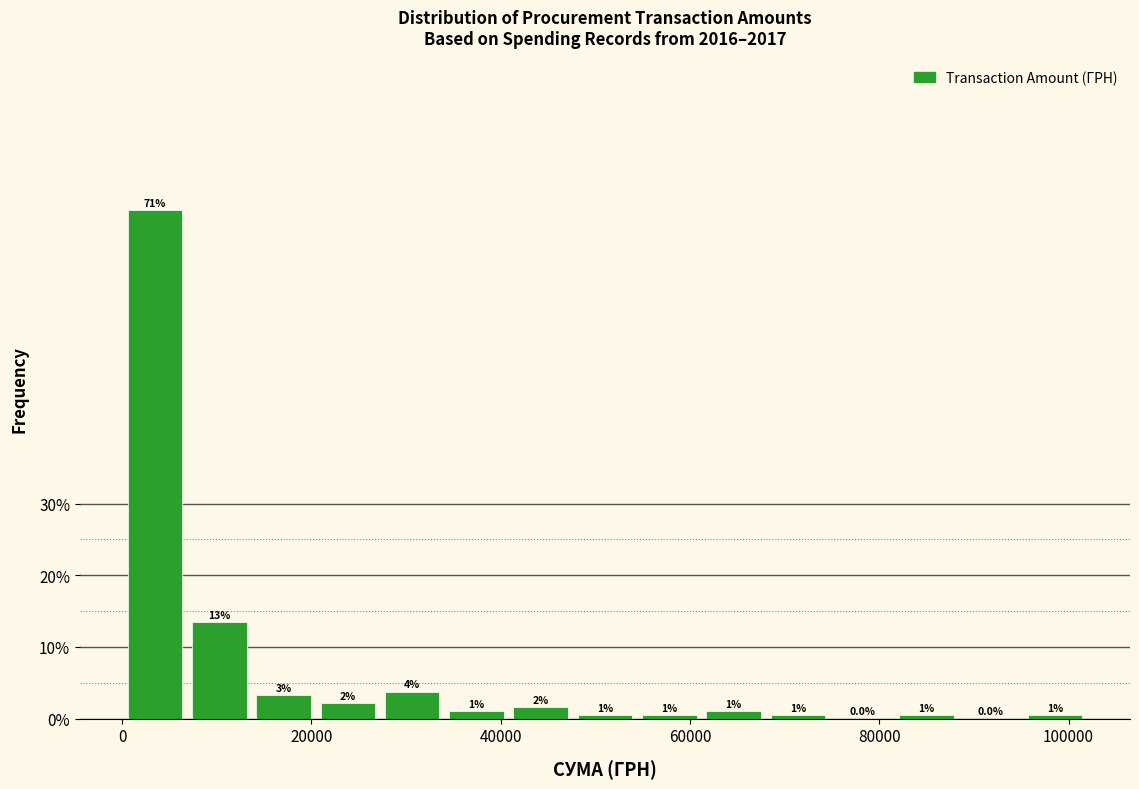

Around what value on the x-axis is the tallest bar? Give the approximate position of its centre, as read against the axis.

4000